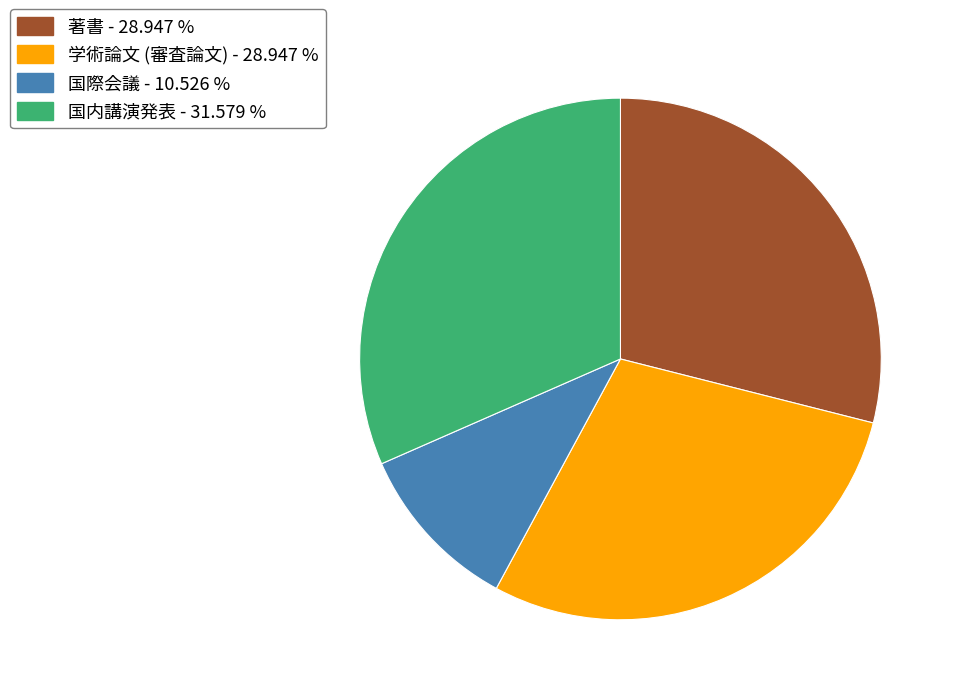

Which has a higher value, 国際会議 or 著書?

著書